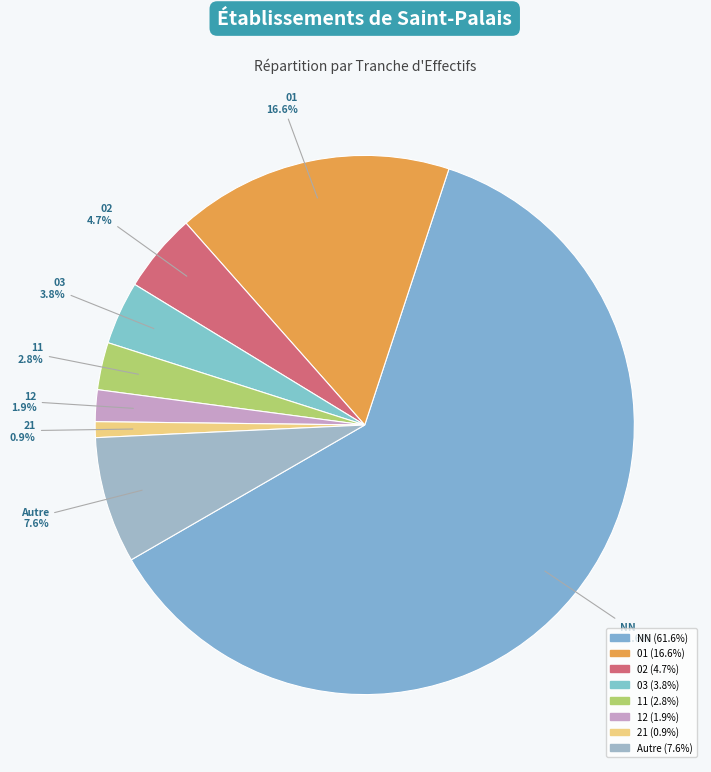

What percentage do 02 and NN together represent?

66.4%